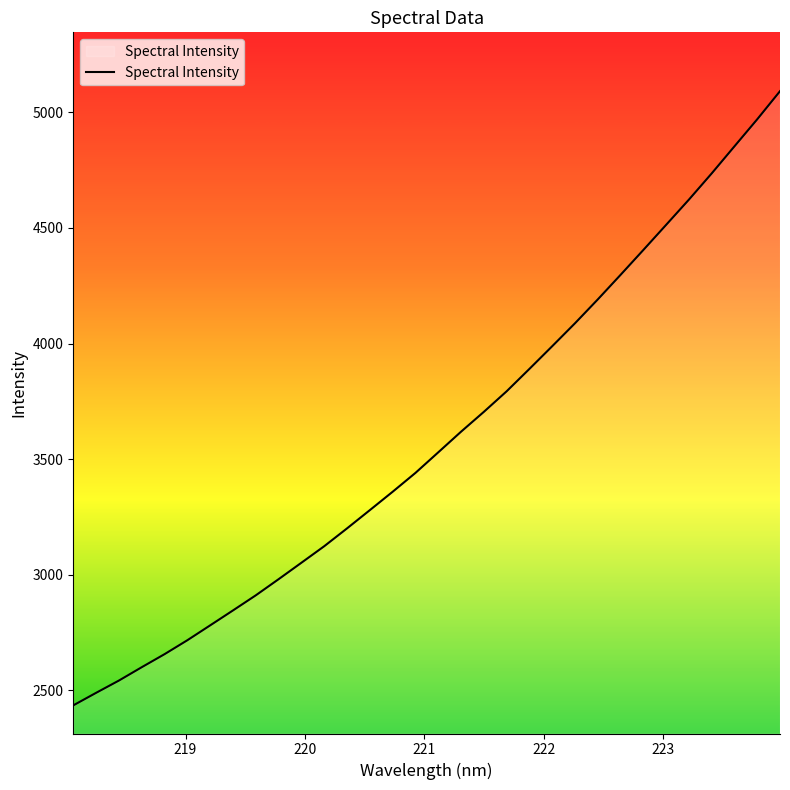

What is the difference between the maximum and minimum values?

2657.6